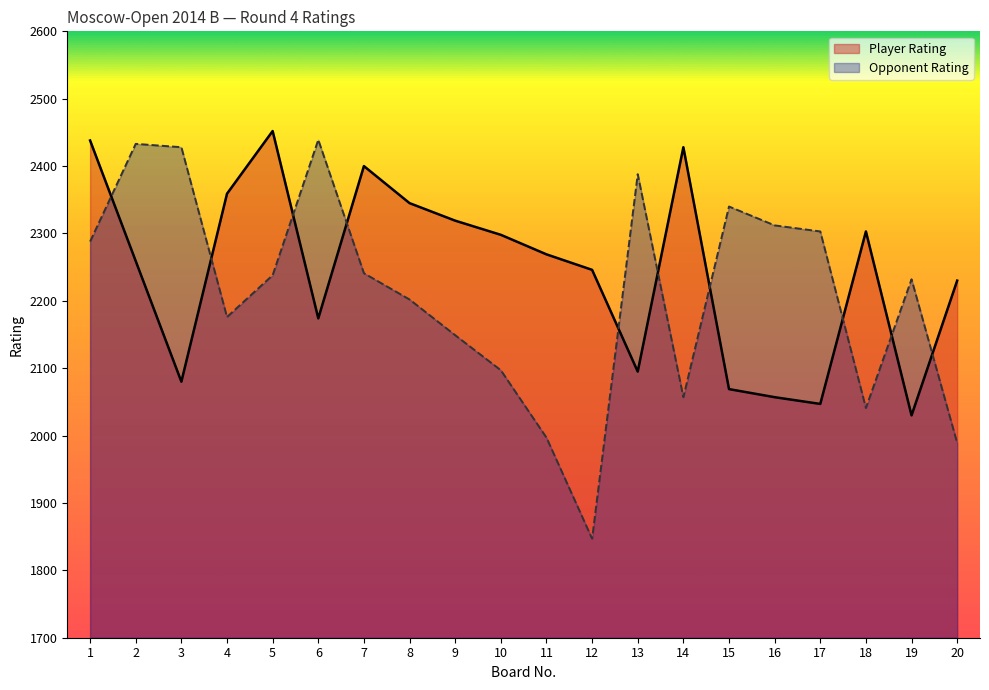

Where is the first local maximum for Player Rating?

5